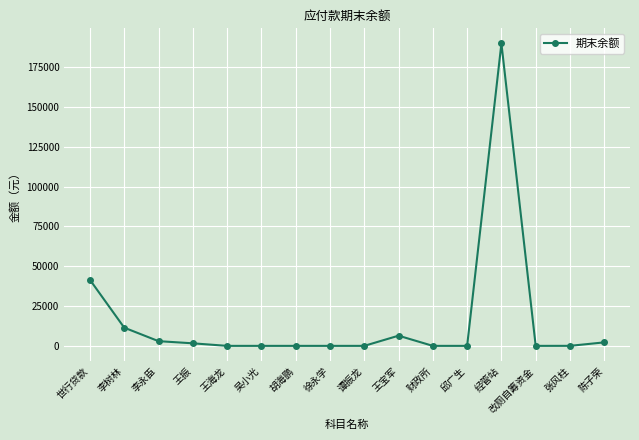

True or false: the data has more than 1 interior local peaks.

True